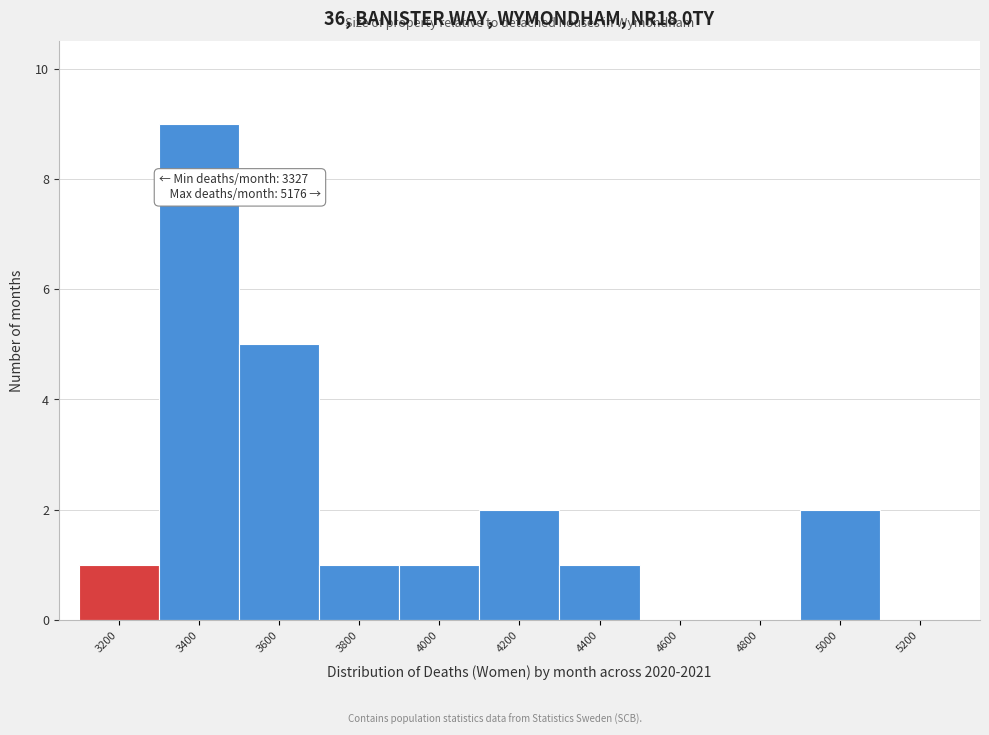

Reading left to right, what are all the values shown in this chart?

3200=1	3400=9	3600=5	3800=1	4000=1	4200=2	4400=1	4600=0	4800=0	5000=2	5200=0